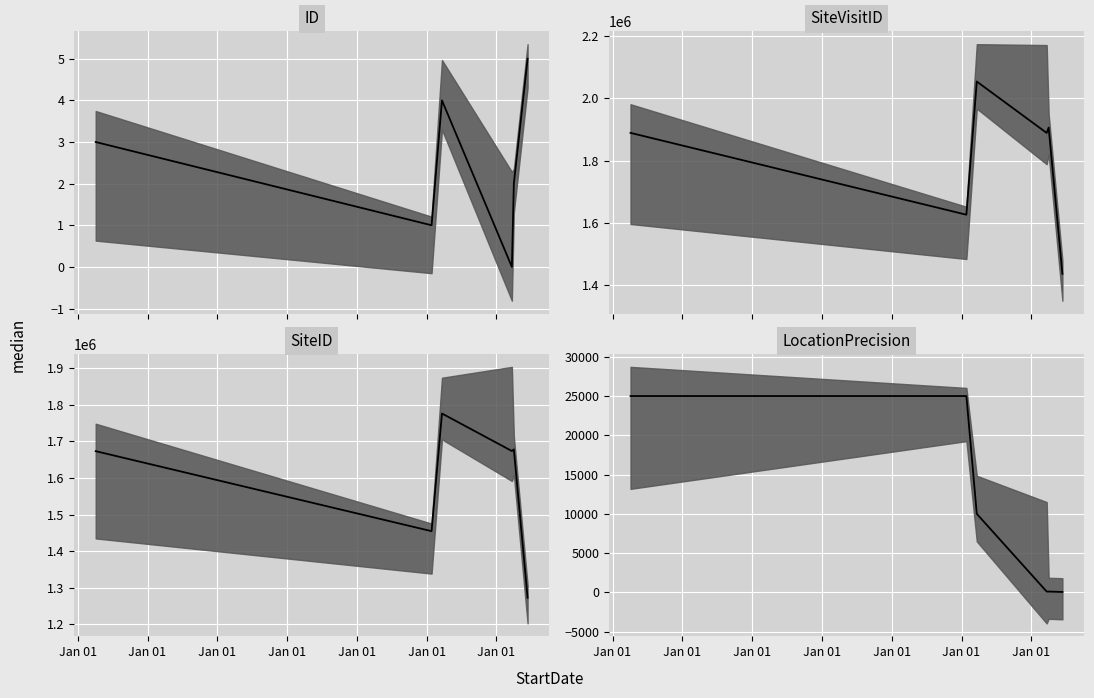

Reading left to right, extract all data points from this chart.

ID: 3	1	4	0	2	5
SiteVisitID: 1889173	1625788	2054395	1888986	1906227	1435366
SiteID: 1673331	1454577	1776286	1673725	1678053	1272681
LocationPrecision: 25000	25000	10000	100	100	50